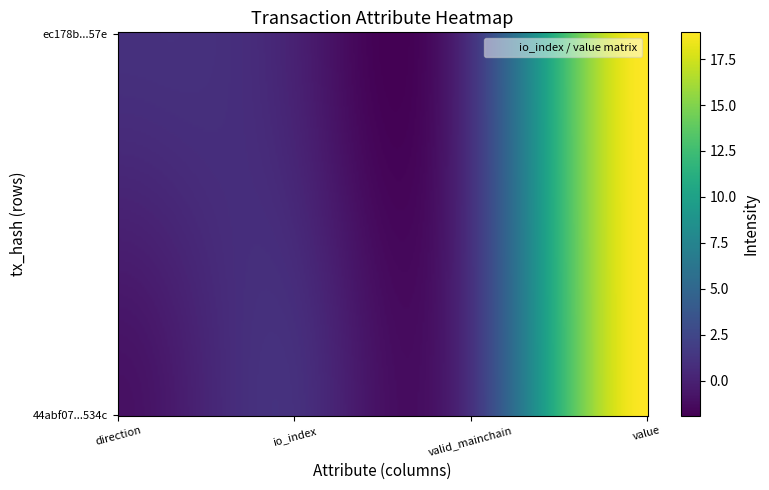

Which category has the lowest value across all series?

direction